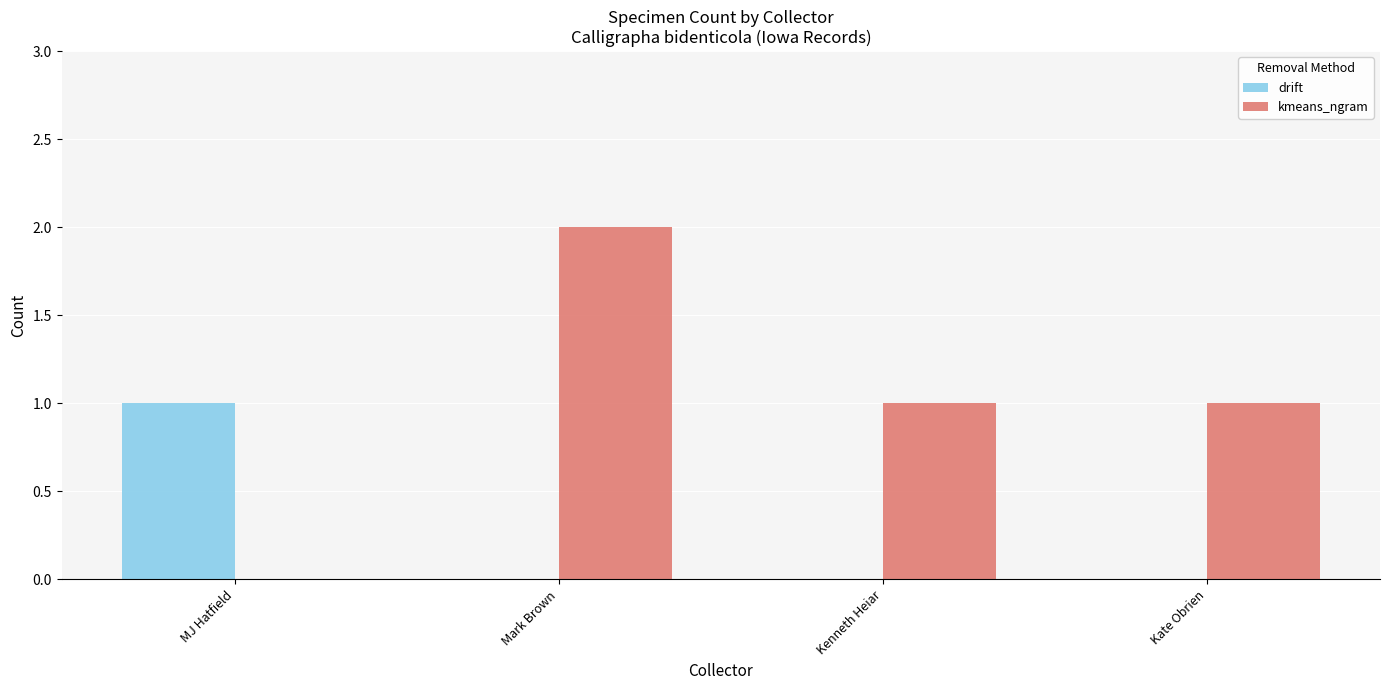

Between Mark Brown and Kate Obrien, which series saw the biggest shift?

kmeans_ngram